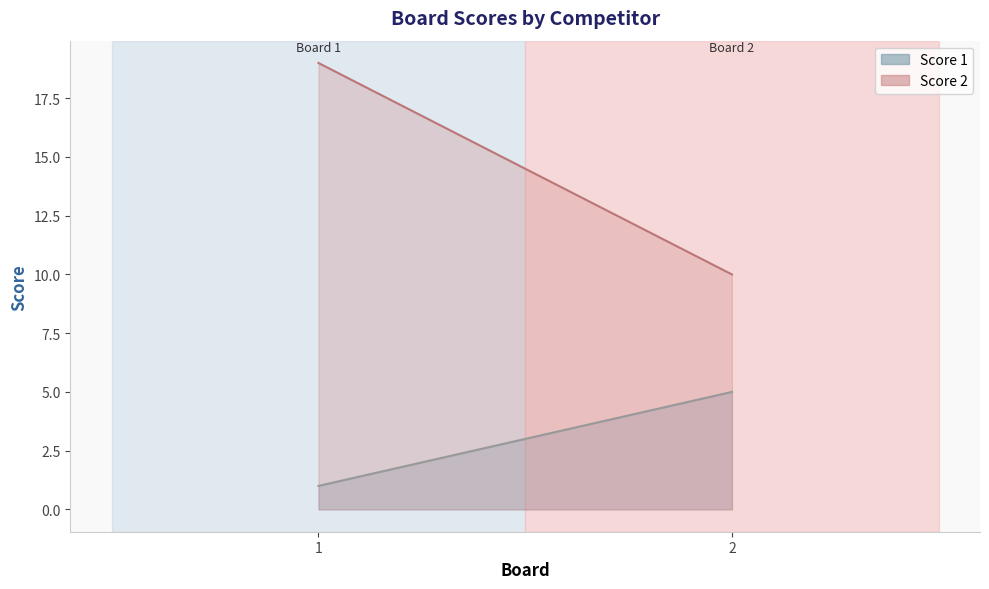

List the labels in order of Score 1 value, largest first.

2, 1